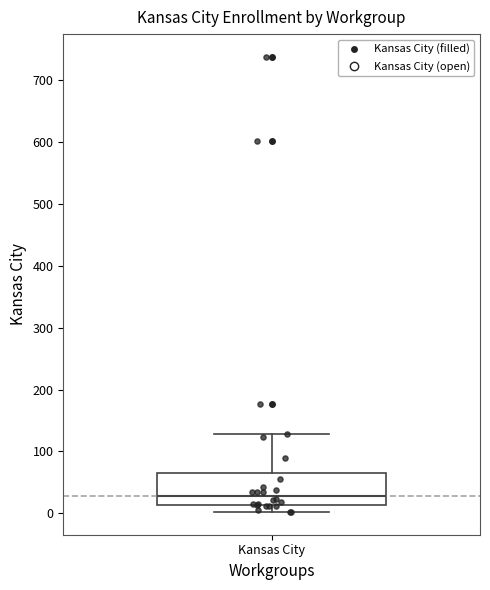

Transcribe this box plot: give where the median line is, the range the box spans, and where the two whiskers end, as read against the y-axis. The values are not printed on the chart, so give them approximately, as read against the axis.

median 30, box 10 to 60, whiskers 0 to 130